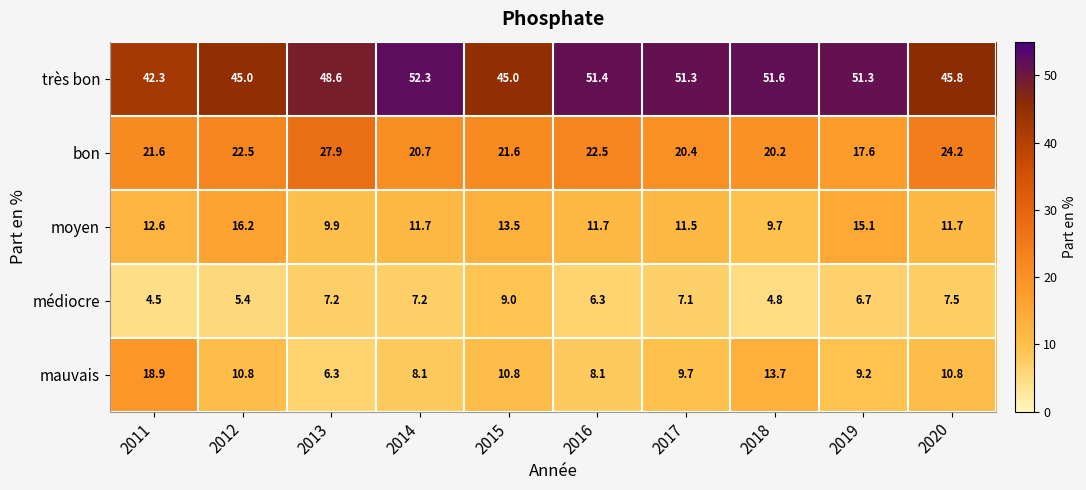

Rank the series by their maximum value, from lowest to highest.

médiocre, moyen, mauvais, bon, très bon